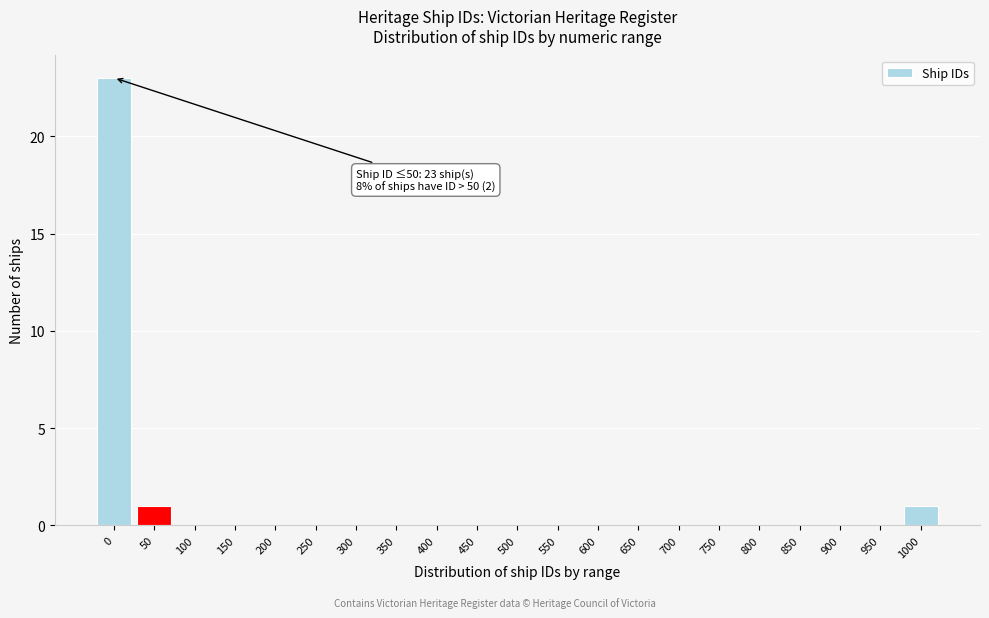

Reading right to left, list all the values displayed in this chart.

1000=1	950=0	900=0	850=0	800=0	750=0	700=0	650=0	600=0	550=0	500=0	450=0	400=0	350=0	300=0	250=0	200=0	150=0	100=0	50=1	0=23